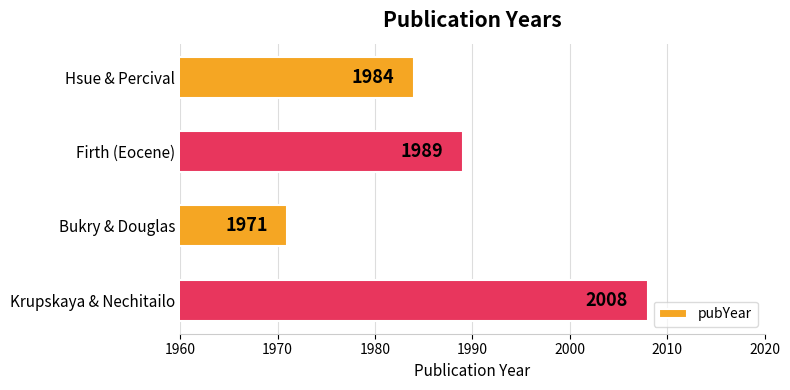

Which has a higher value, Hsue & Percival or Bukry & Douglas?

Hsue & Percival